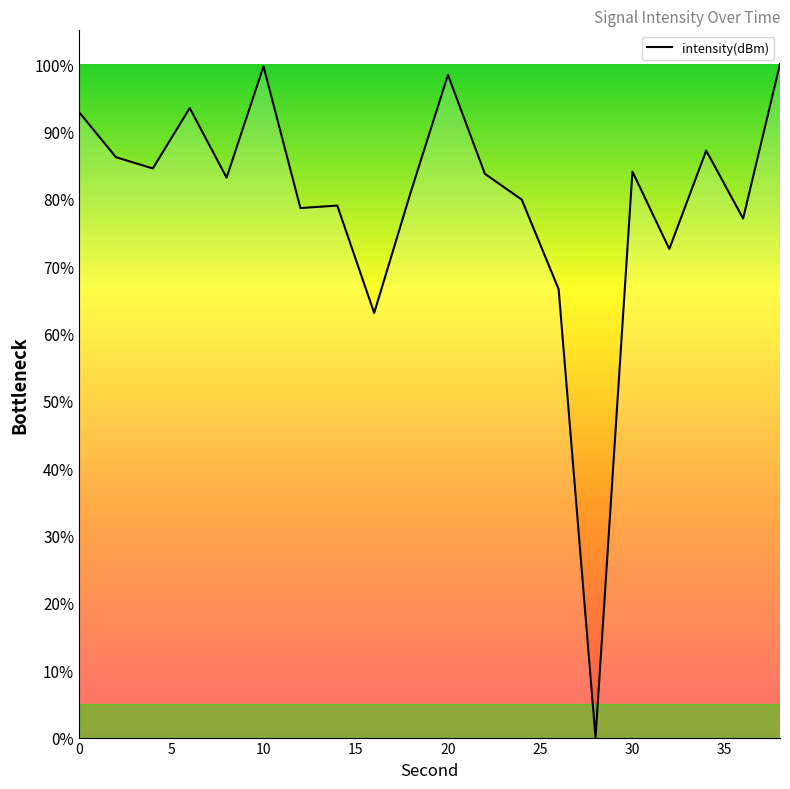

What is the greatest value displayed?

100.0